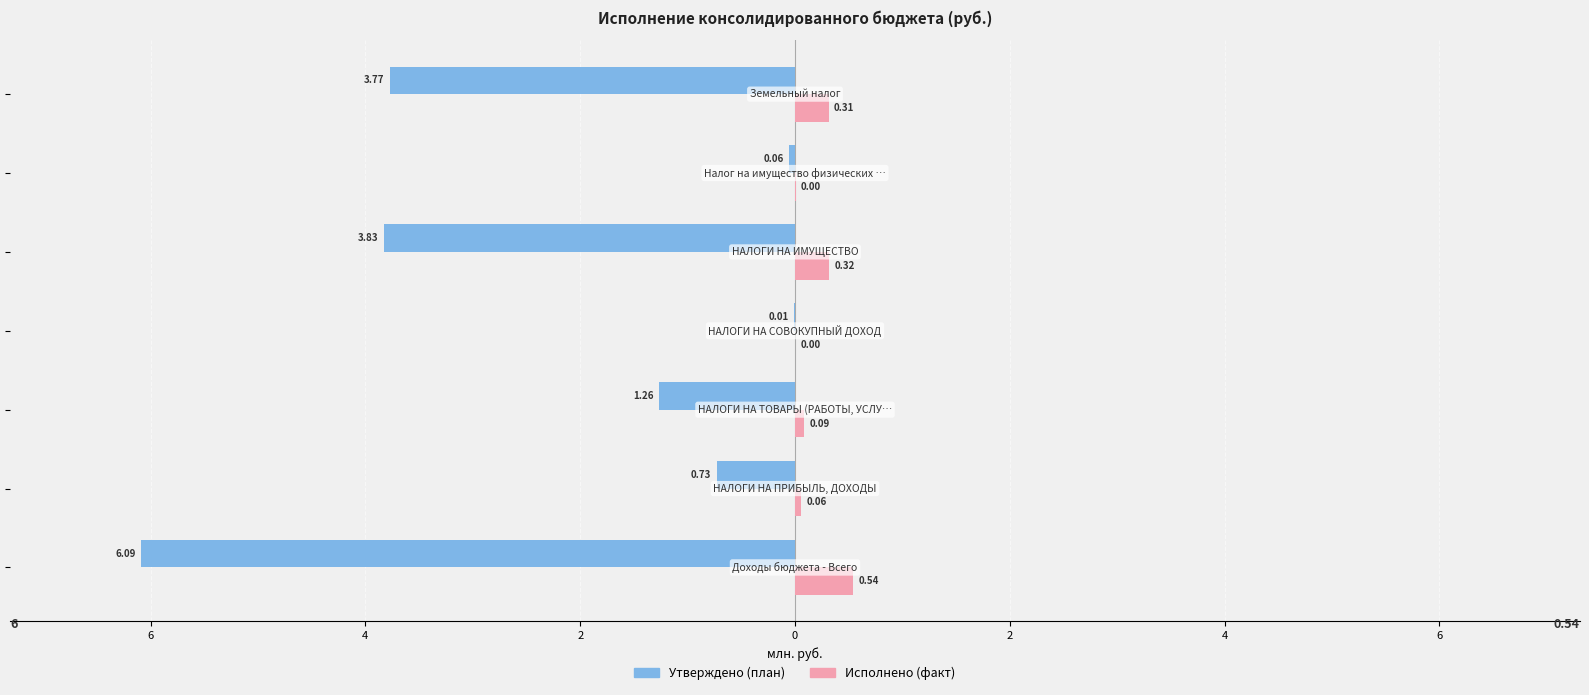

What are all the series names shown in the legend?

Утверждено (план), Исполнено (факт)